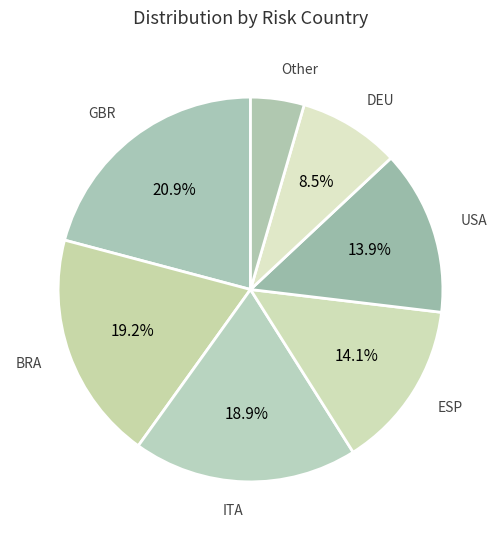

Which category has the smallest portion of the pie?

Other